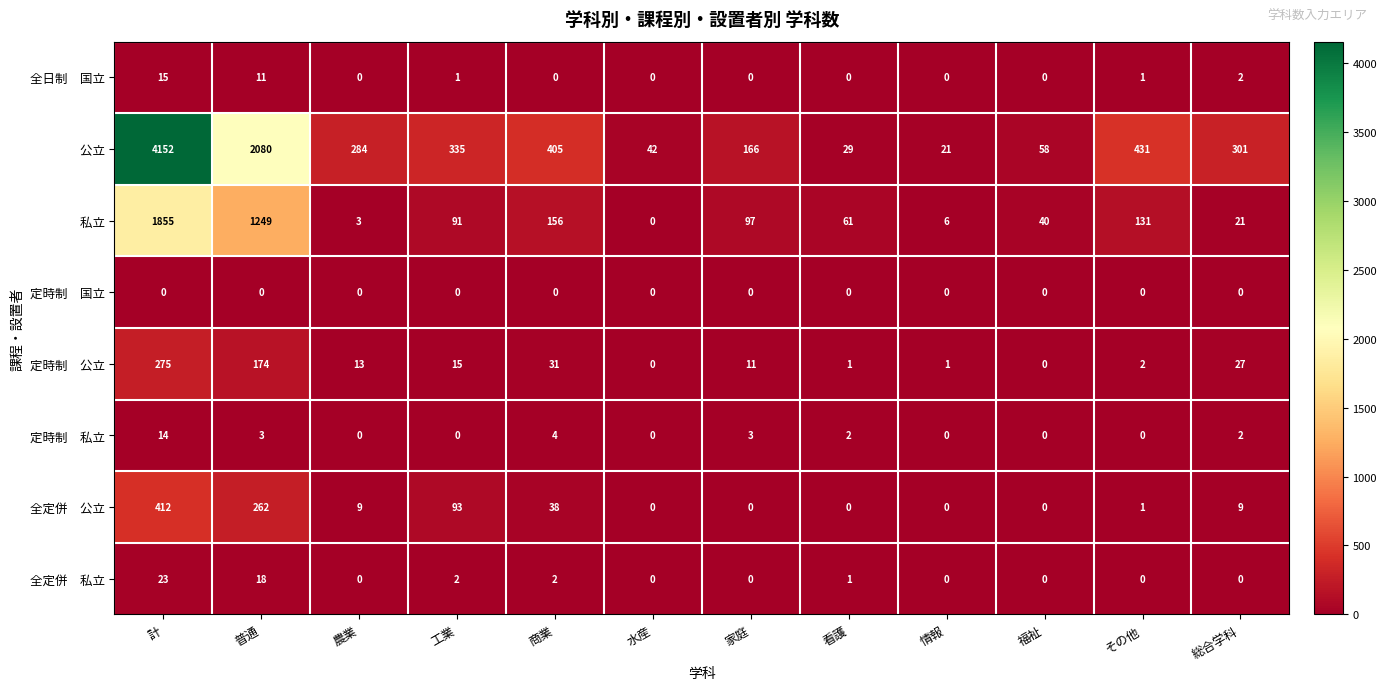

Which label corresponds to the largest value in the chart?

計